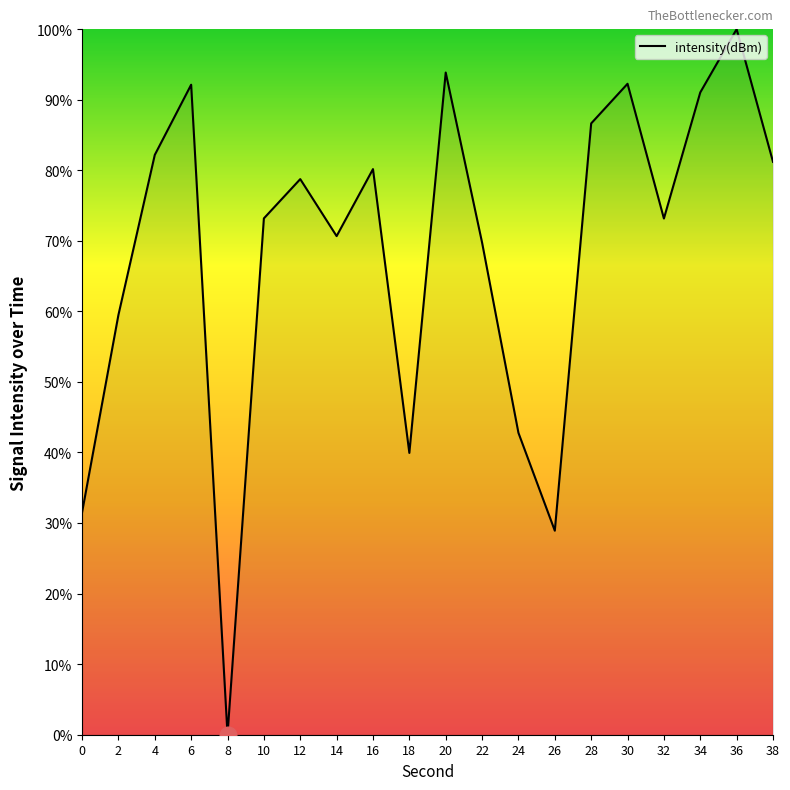

How many lines are shown in the chart?

1